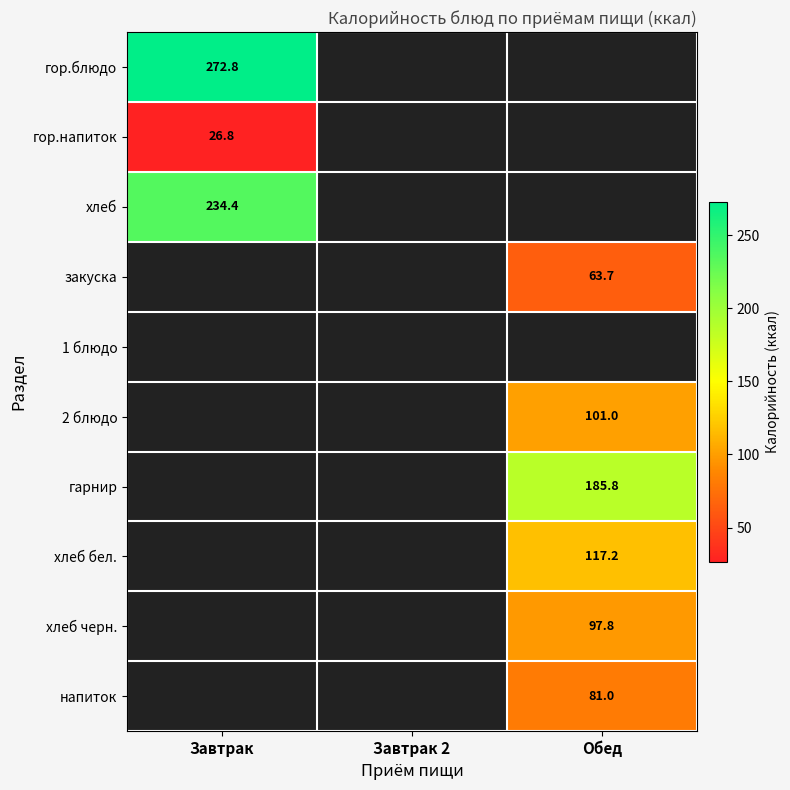

True or false: закуска has a value of 63.7 at Обед.

True